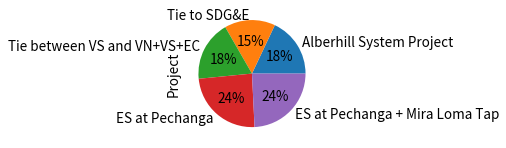

To the nearest percent, what is the difference between the largest and smallest slice percentages?

9%